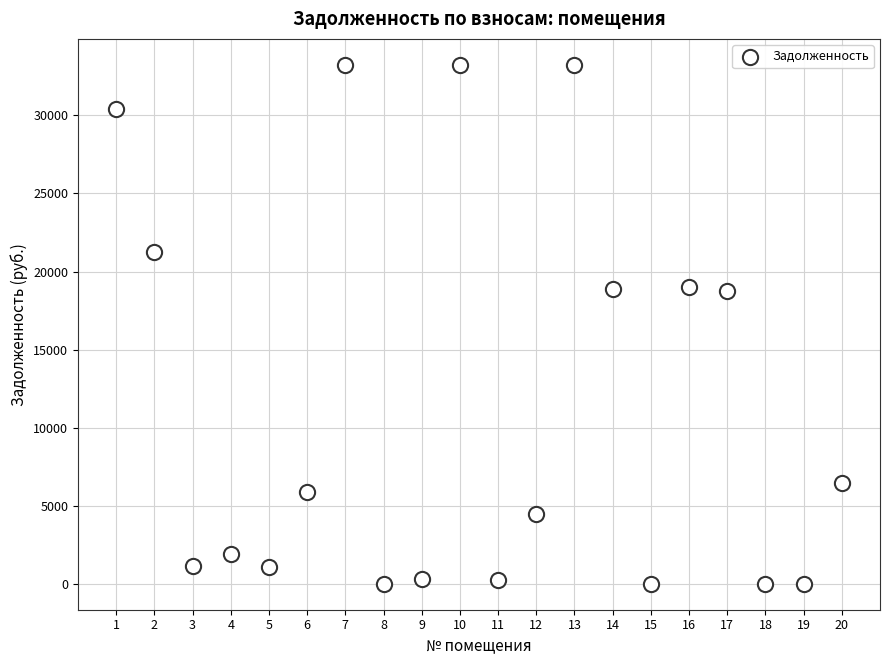

What is the range of Y values (max minus min)?

33237.6